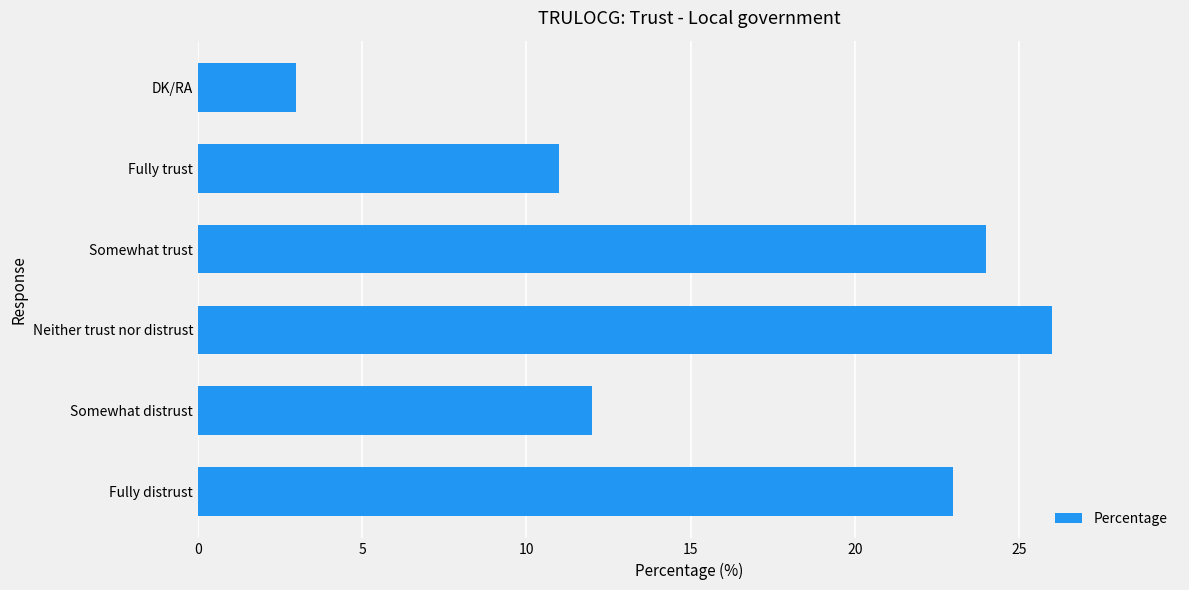

The value at Fully trust is 11. True or false?

True